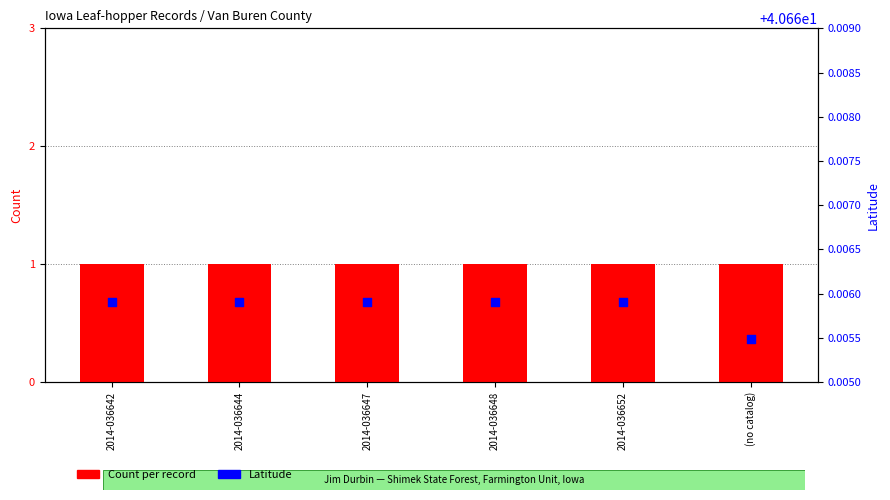

Is the value of Count at 2014-036642 greater than the value of Latitude at 2014-036652?

No